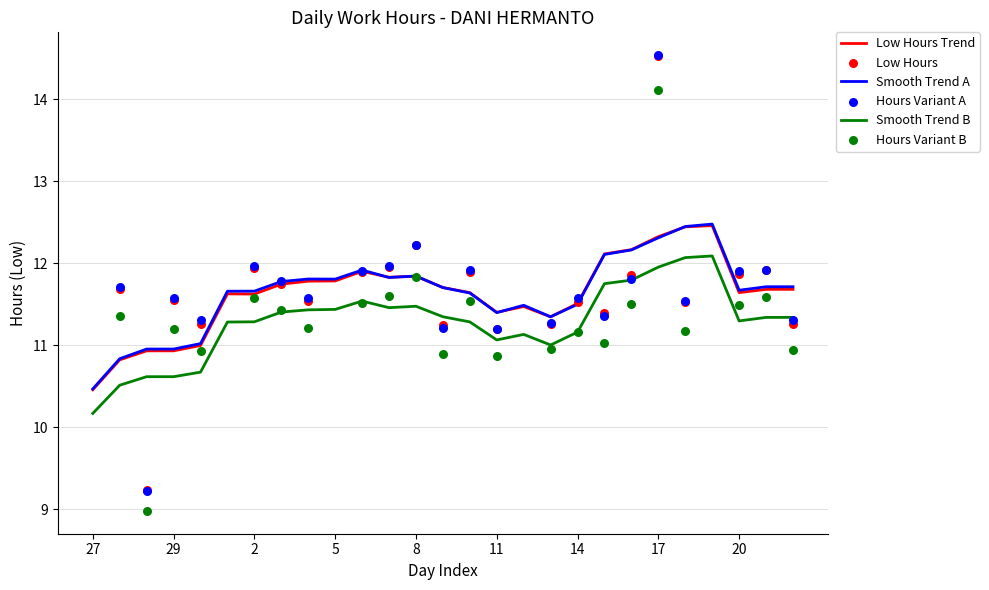

Which series has the largest total across all categories?

Smooth Trend A